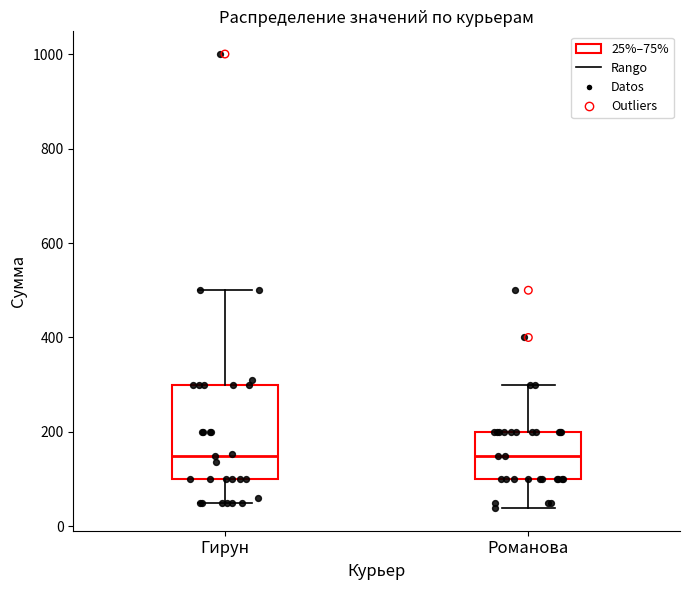

Which box is the tallest, from its lower edge to its upper edge?

Гирун